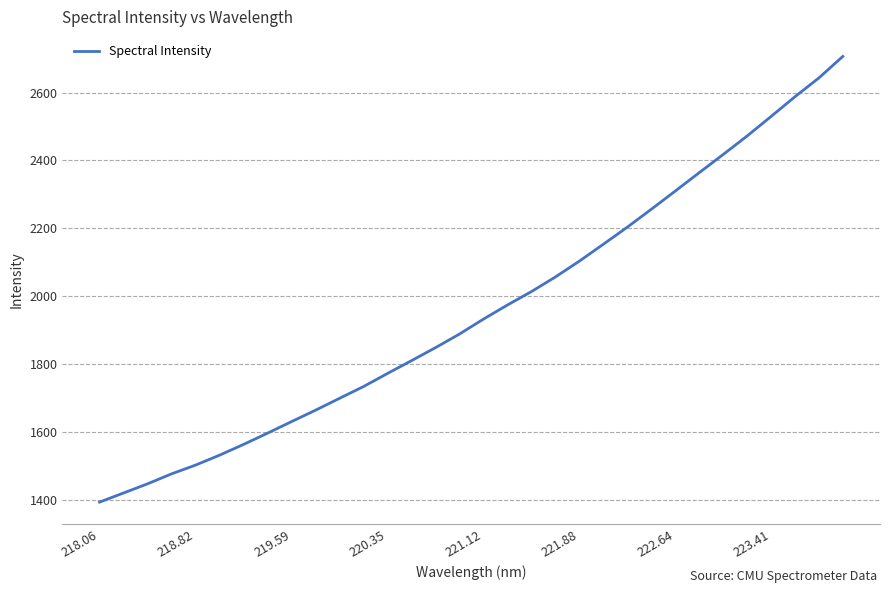

What is the maximum value shown in the chart?

2706.8